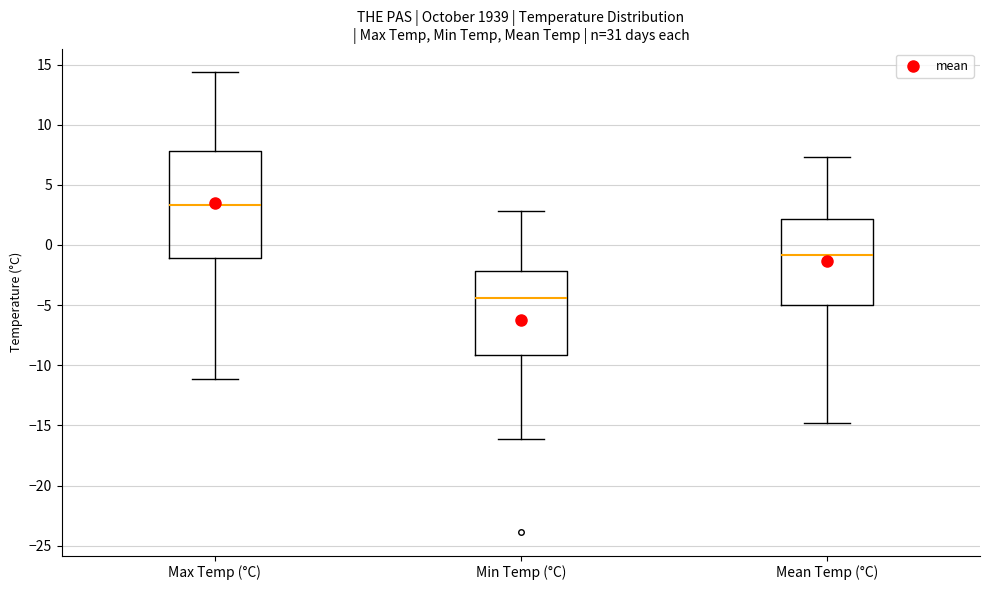

Reading left to right, read every box against the y-axis: the position of its median line, the range the box covers, and the ends of its whiskers. The values are not printed on the chart, so give them approximately, as read against the axis.

Max Temp (°C): median 3.5, box -1.0 to 8.0, whiskers -11.0 to 14.5
Min Temp (°C): median -4.5, box -9.0 to -2.0, whiskers -16.0 to 3.0
Mean Temp (°C): median -1.0, box -5.0 to 2.0, whiskers -15.0 to 7.5